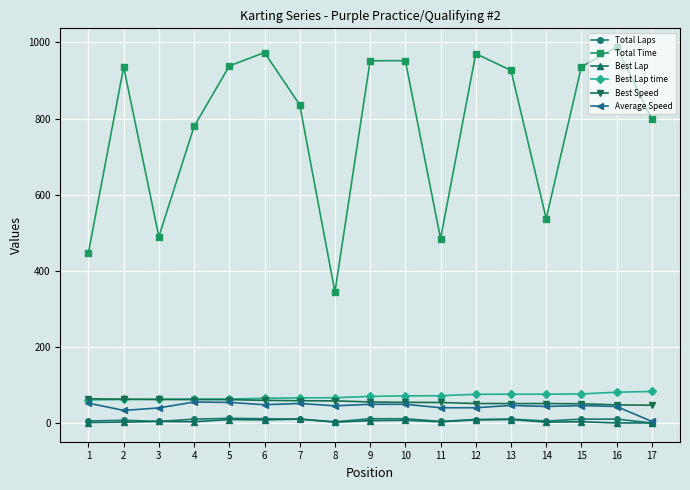

True or false: Best Speed and Best Lap intersect in this chart.

False